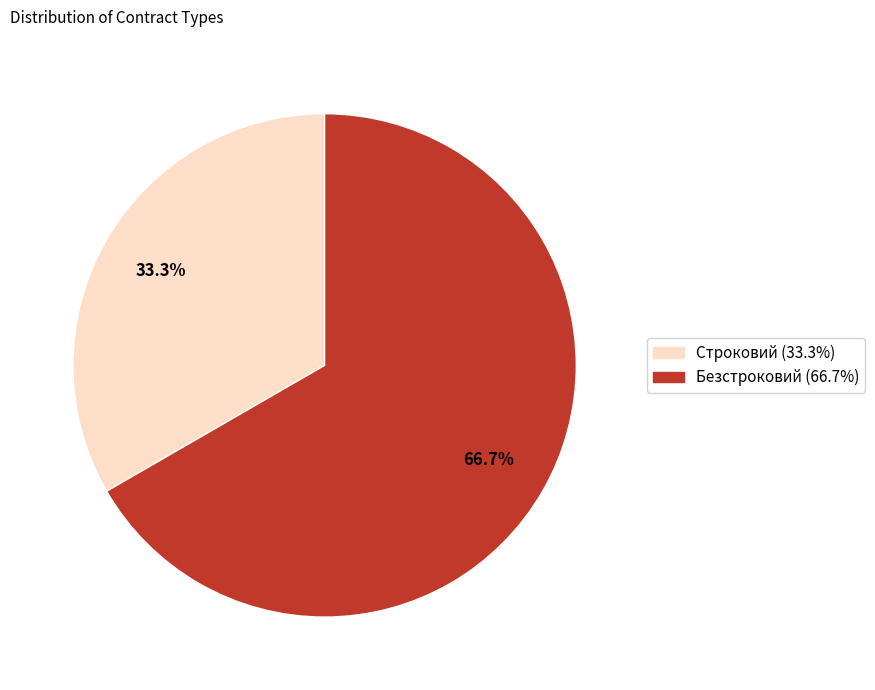

Between Безстроковий and Строковий, which is larger?

Безстроковий